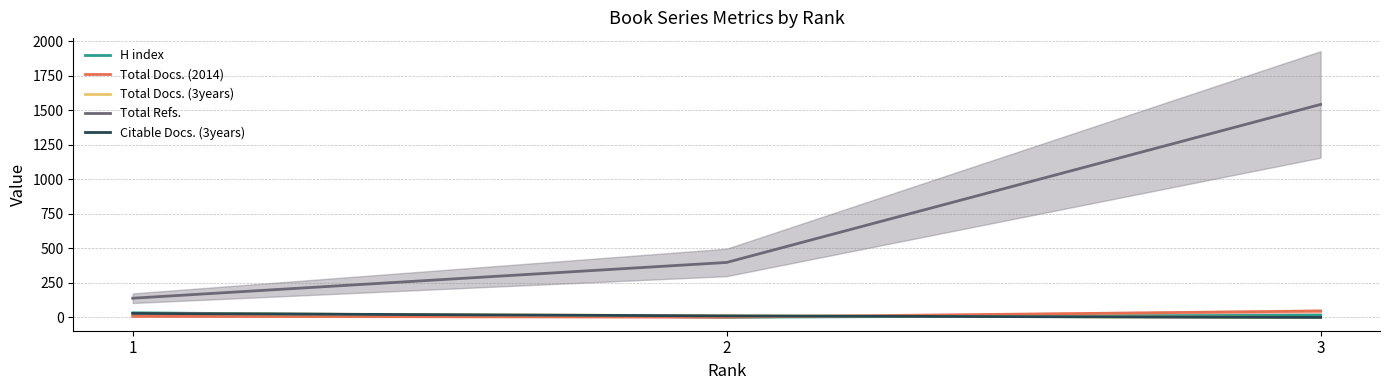

True or false: Citable Docs. (3years) has a value of -15 at 3.

False